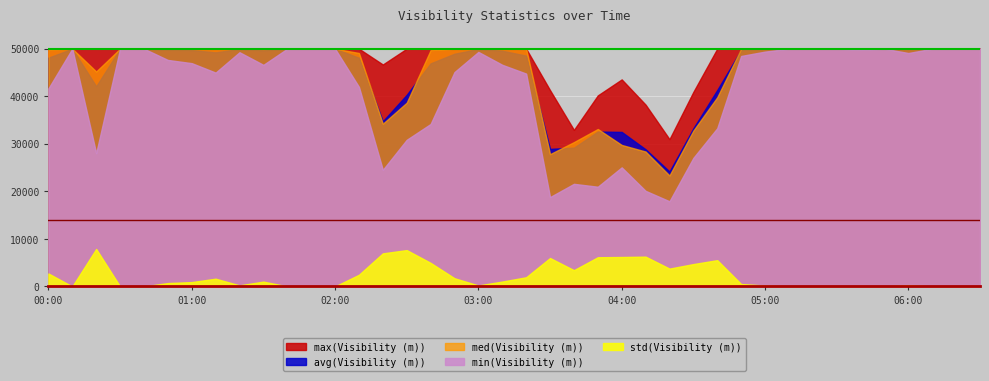

What is the difference between the highest and lowest values at 04:40?

44477